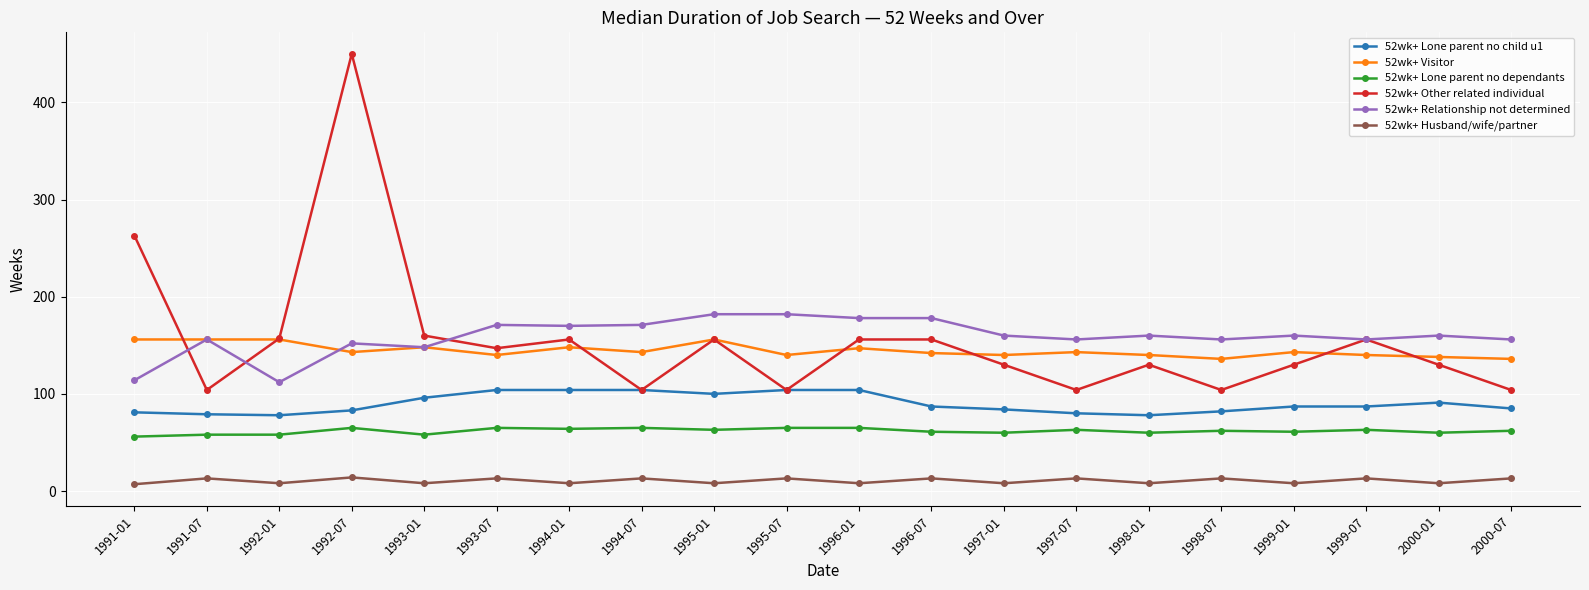

At how many categories does at least one series exceed 345?

1